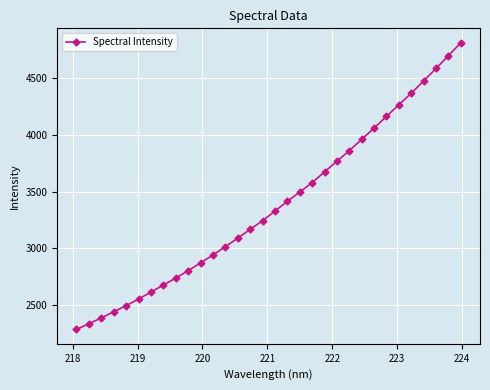

What is the greatest value displayed?

4813.6